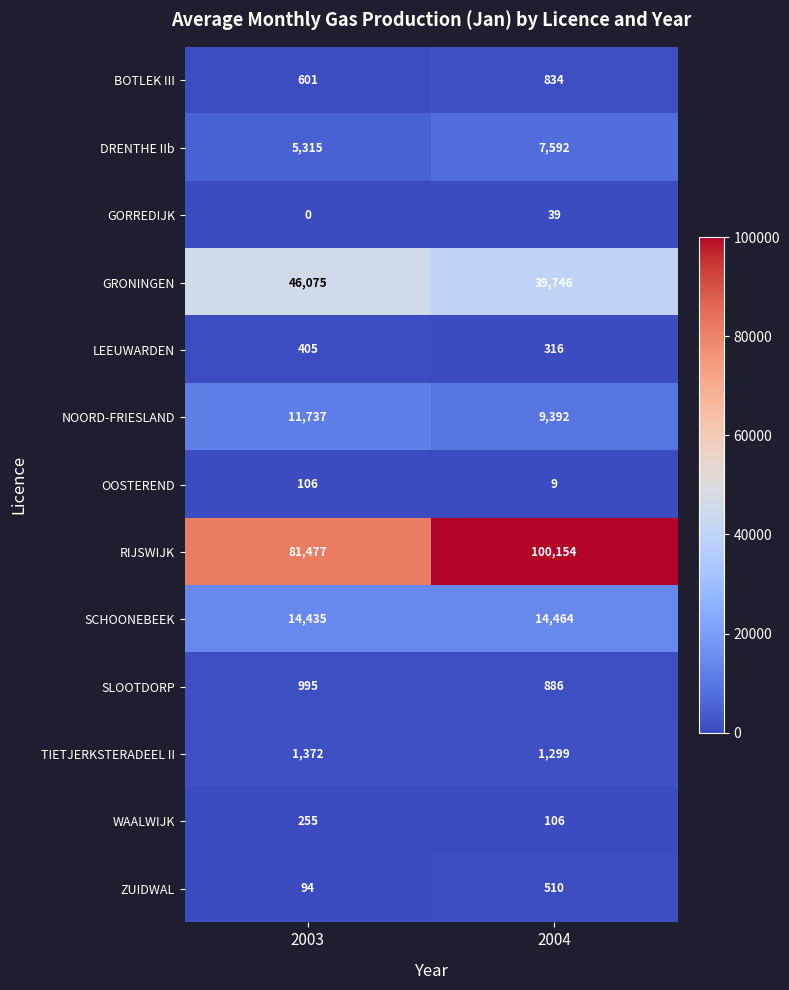

What is the total value across all series at 2003?

162867